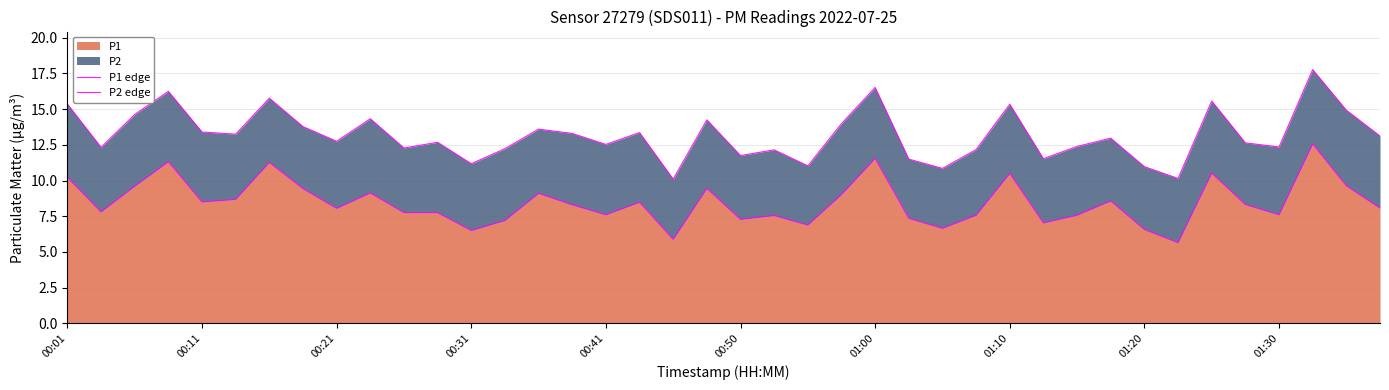

What is the sum of all P2 edge values?

527.1